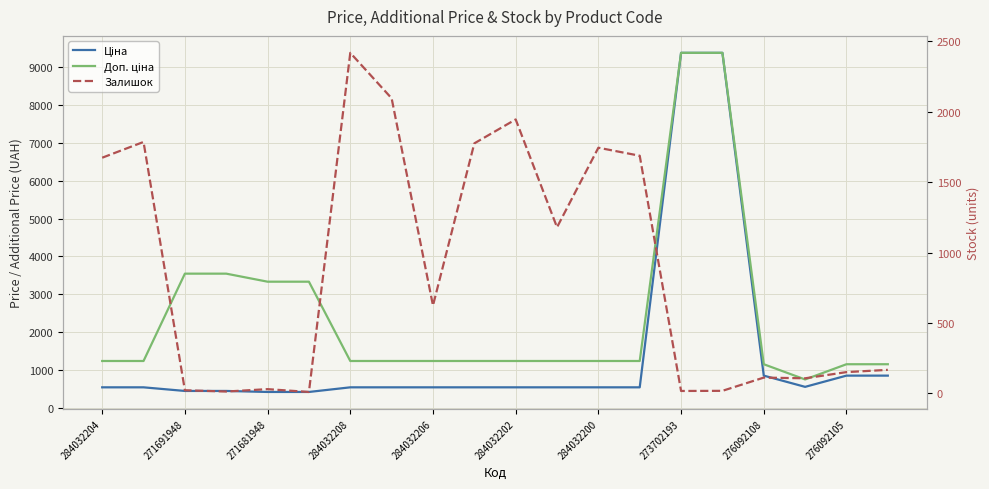

How many series are shown in this chart?

3